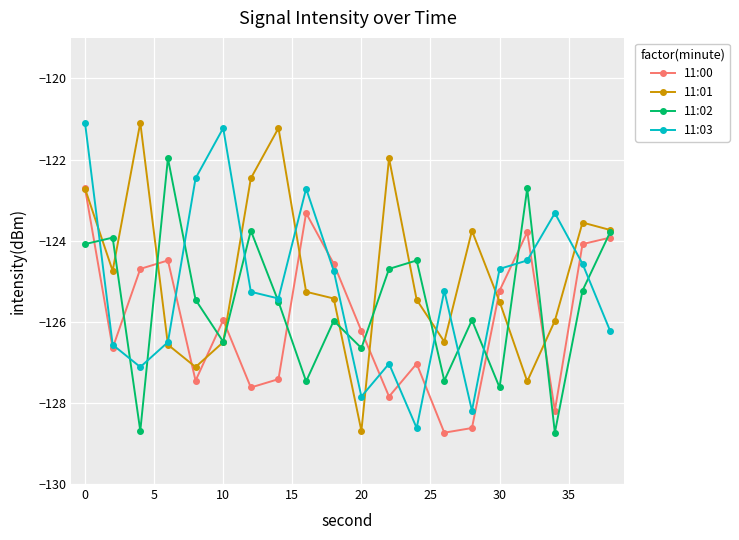

List the series in order of their overall mean, highest first.

11:01, 11:03, 11:02, 11:00